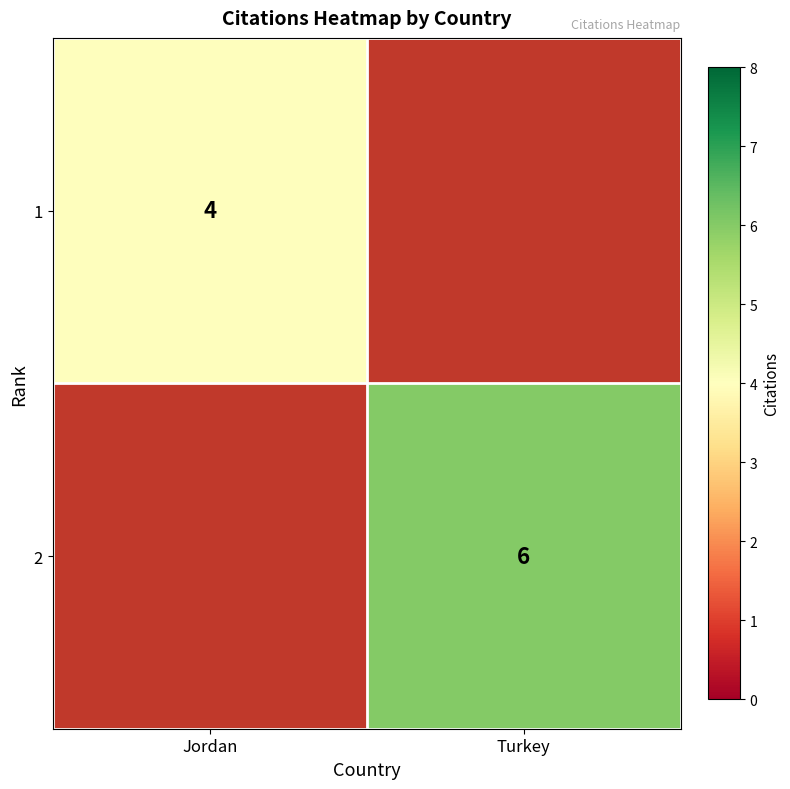

True or false: 1 has a value of 1 at Jordan.

False